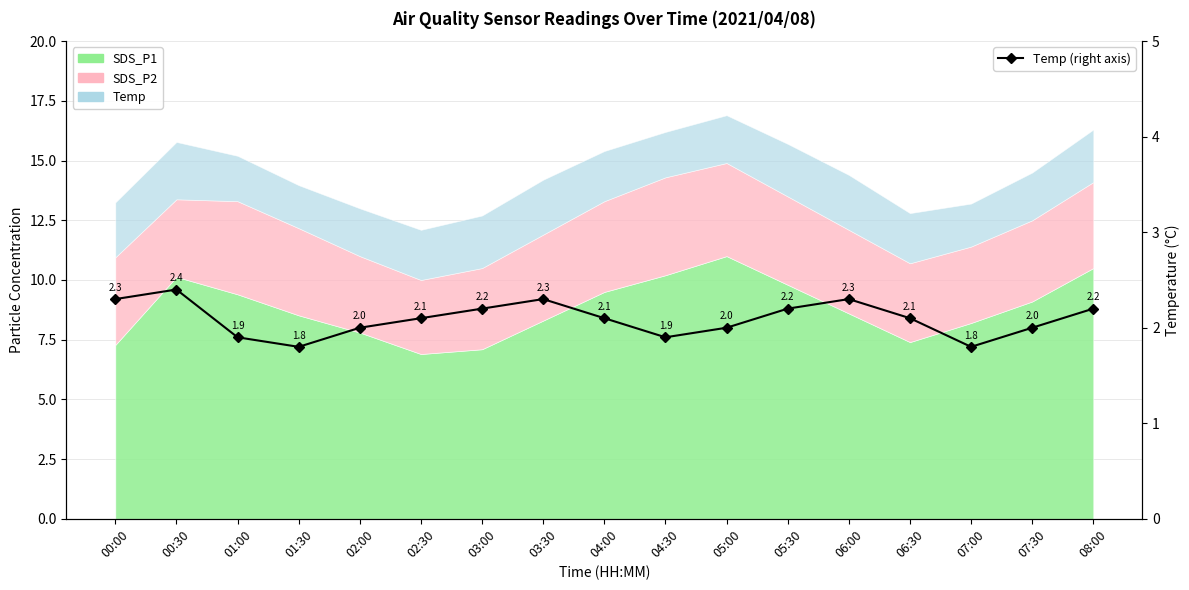

At which label does the data first exceed 2?

00:00